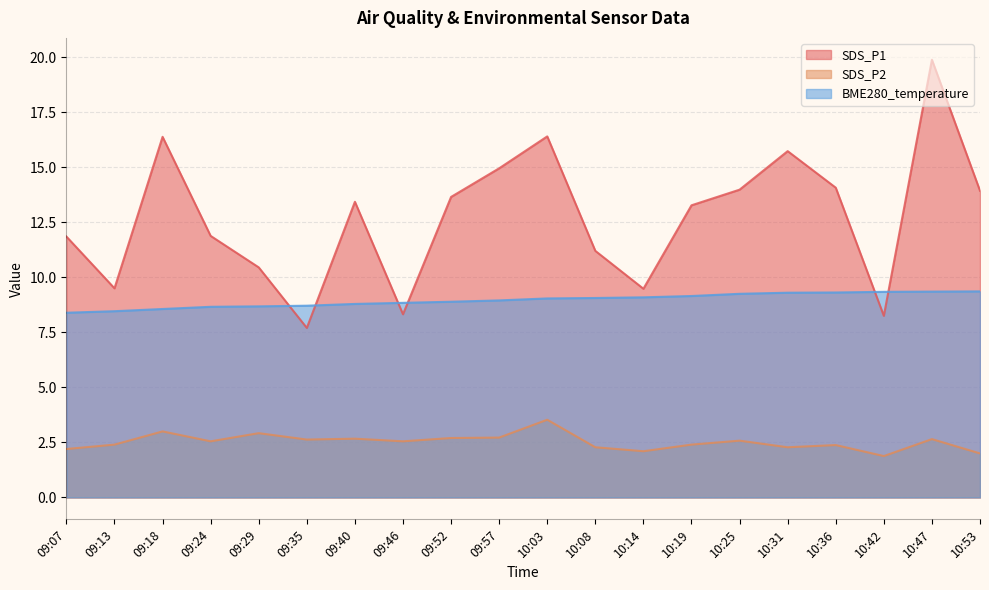

Reading left to right, list all the values displayed in this chart.

SDS_P1: 11.8	9.5	16.4	11.9	10.4	7.7	13.4	8.3	13.7	14.9	16.4	11.2	9.5	13.3	14.0	15.7	14.1	8.2	19.9	13.9
SDS_P2: 2.2	2.4	3.0	2.5	2.9	2.6	2.7	2.5	2.7	2.7	3.5	2.3	2.1	2.4	2.6	2.3	2.4	1.9	2.6	2.0
BME280_temperature: 8.4	8.5	8.6	8.7	8.7	8.7	8.8	8.8	8.9	8.9	9.0	9.1	9.1	9.2	9.2	9.3	9.3	9.3	9.3	9.4